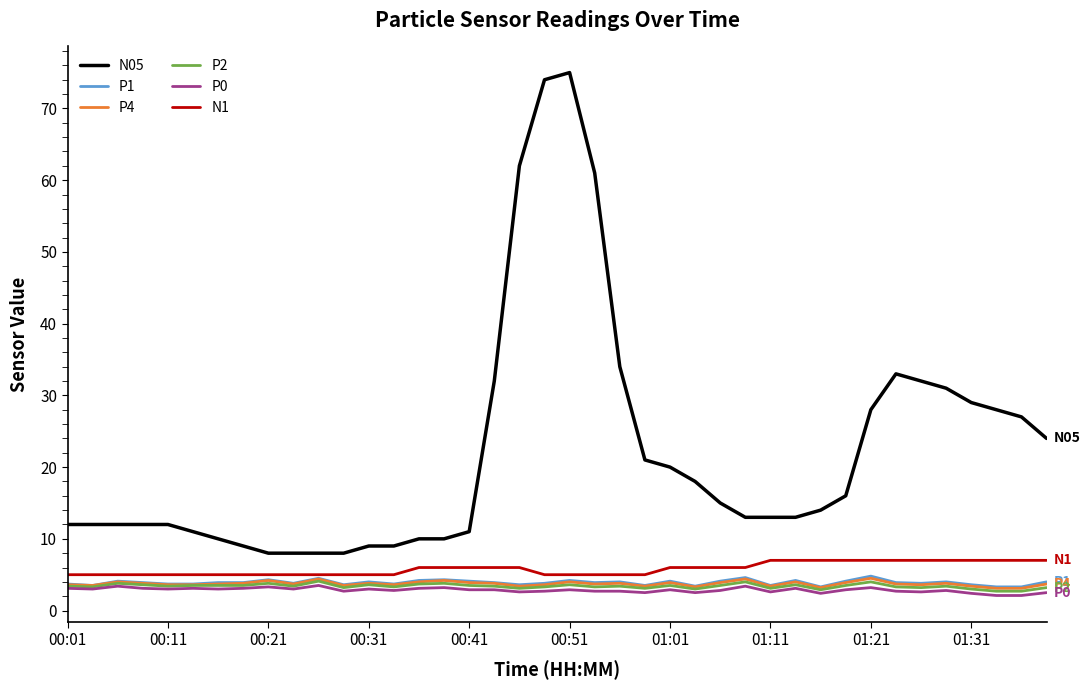

What is the difference between the maximum and minimum values in the N1 series?

2.0